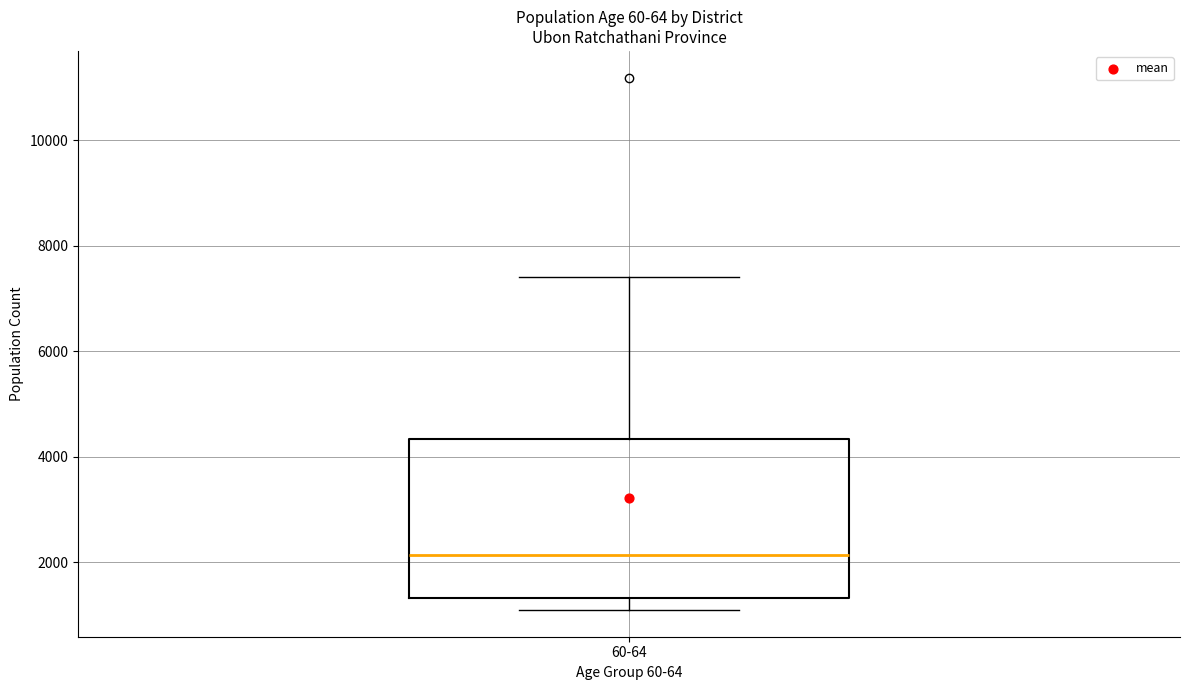

Transcribe this box plot: give where the median line is, the range the box spans, and where the two whiskers end, as read against the y-axis. The values are not printed on the chart, so give them approximately, as read against the axis.

median 2200, box 1400 to 4400, whiskers 1000 to 7400